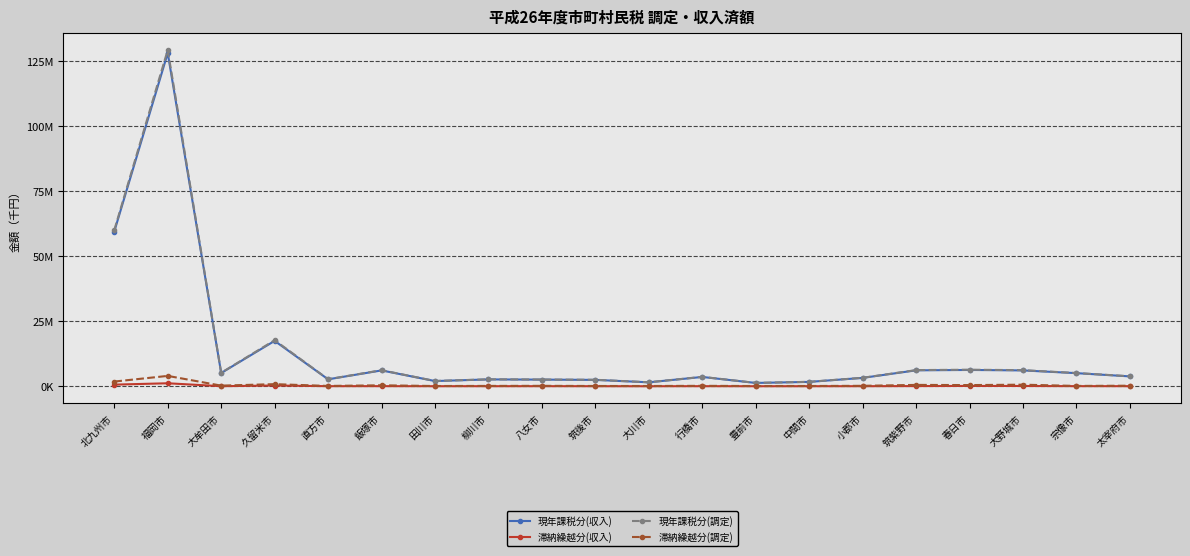

Which has a higher value, 筑後市 or 筑紫野市?

筑紫野市